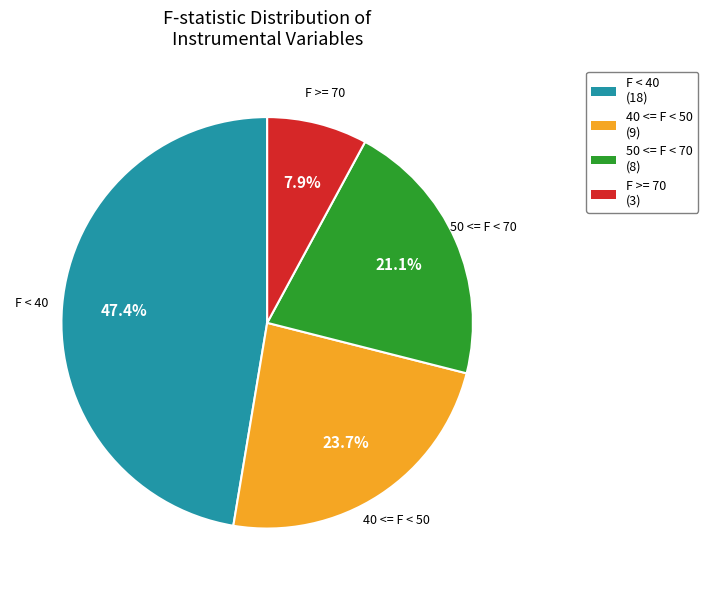

True or false: F >= 70 accounts for 29% of the total.

False